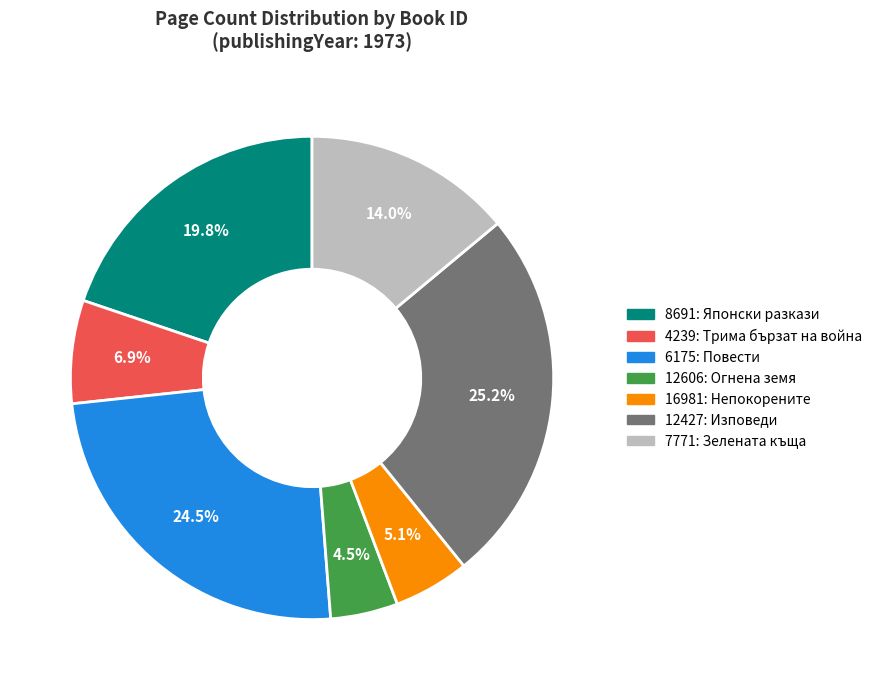

Is there any slice that represents more than half of the pie?

No